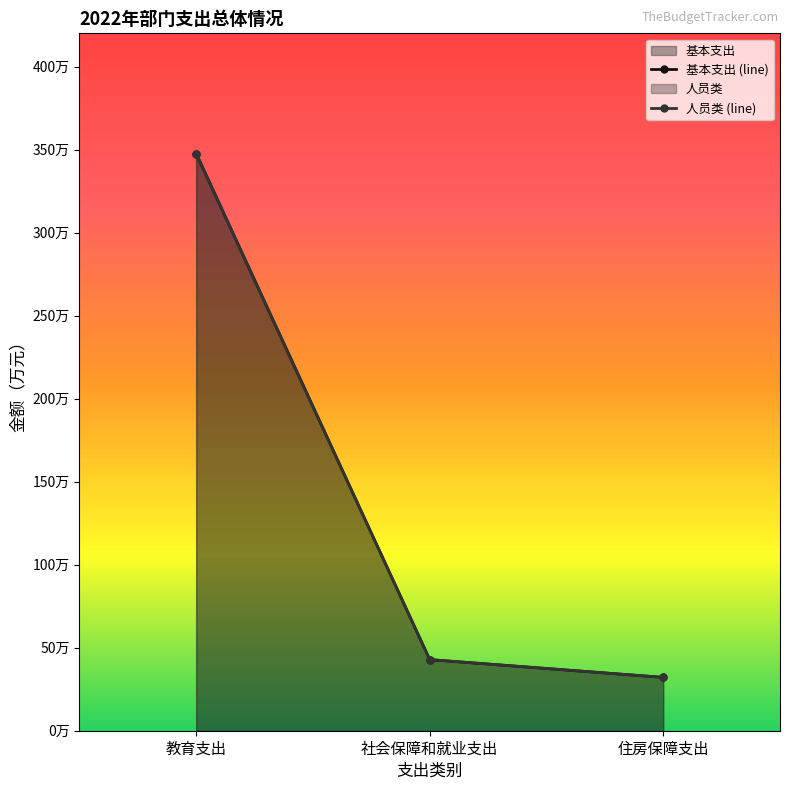

What is the sum of all 基本支出 (line) values?

422.6